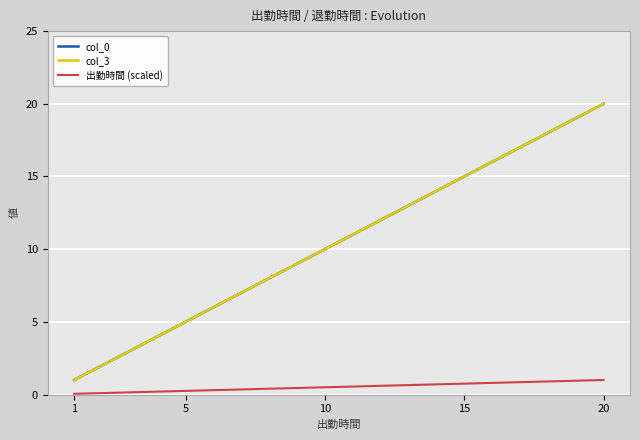

Does the chart have visible grid lines?

Yes